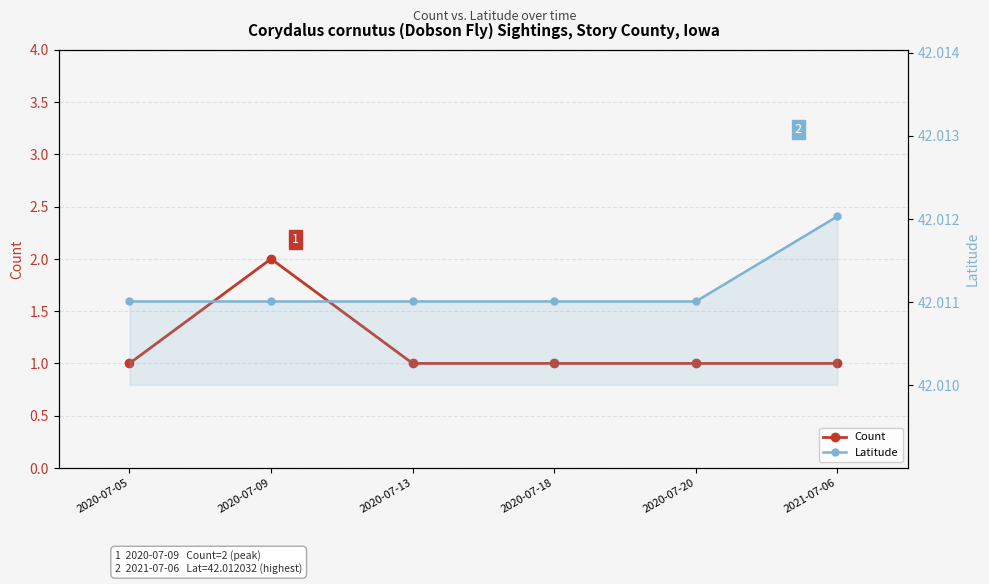

Where is Count nearest to the value 1?

2020-07-05